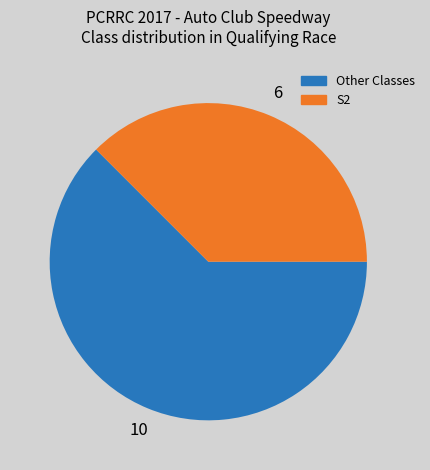

Is there a majority slice in this chart?

Yes